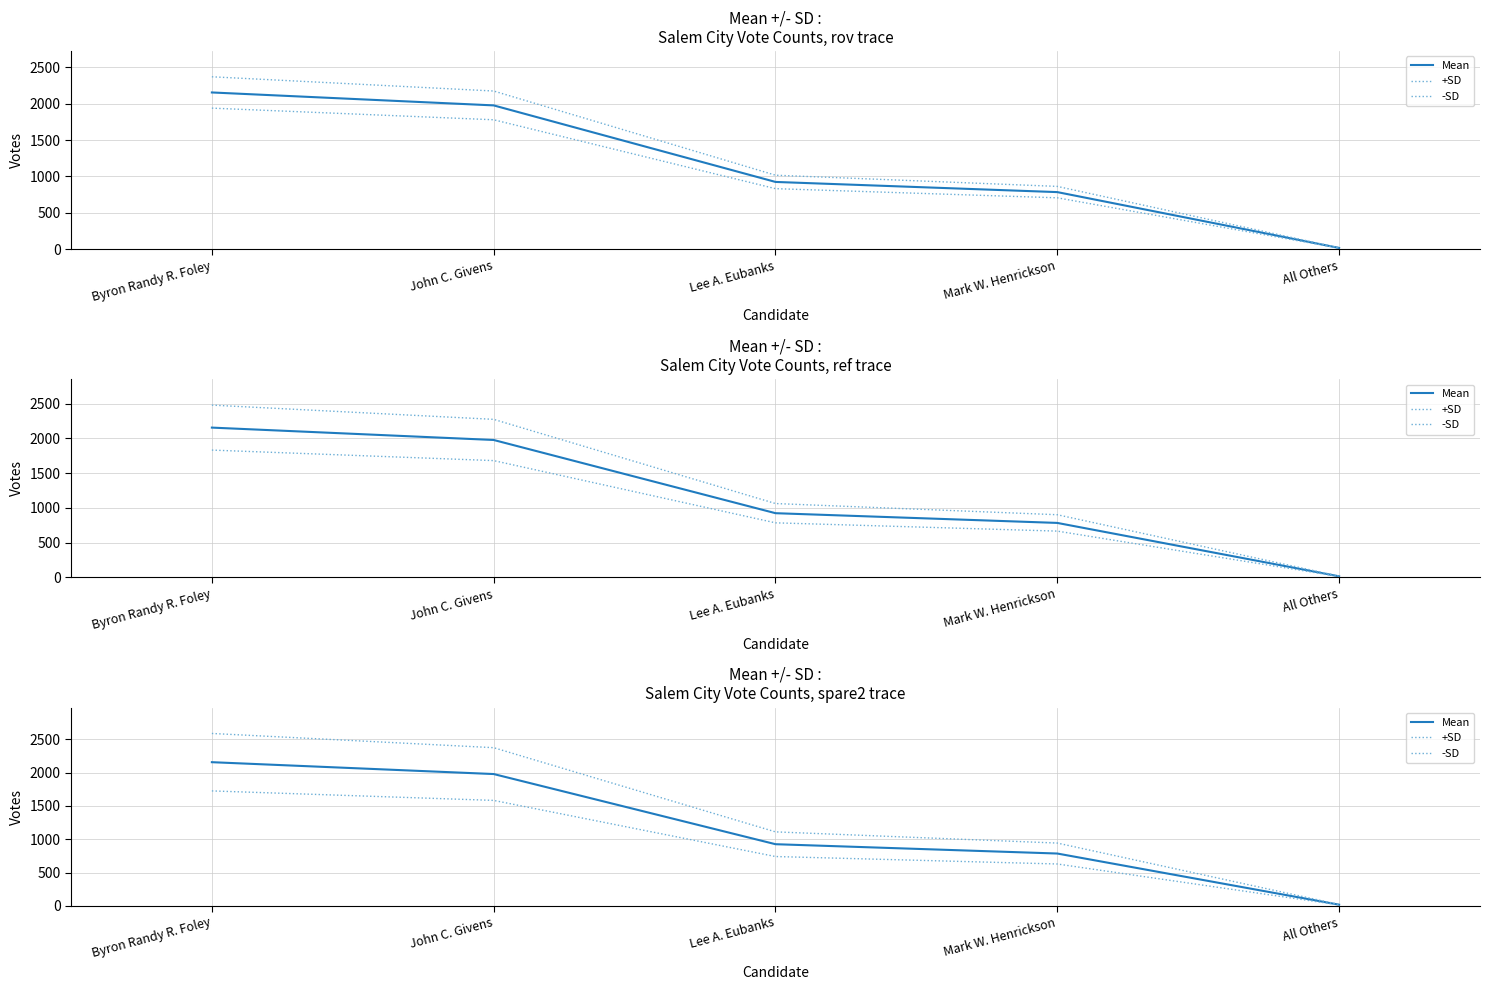

True or false: +SD has more than 0 points higher than both neighbors.

False